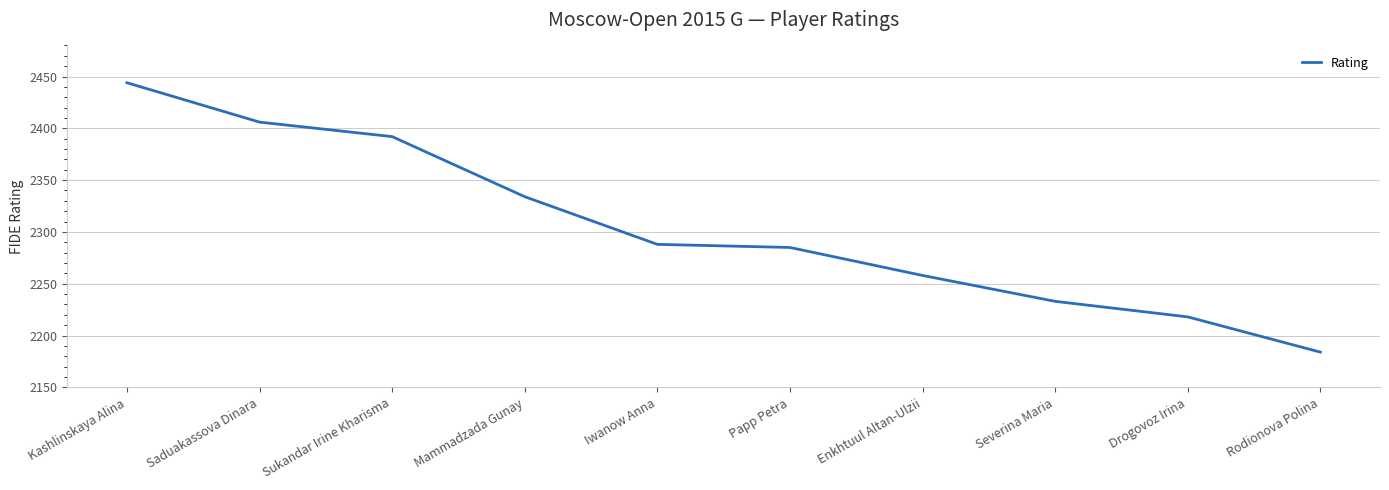

What is the minimum value shown in the chart?

2184